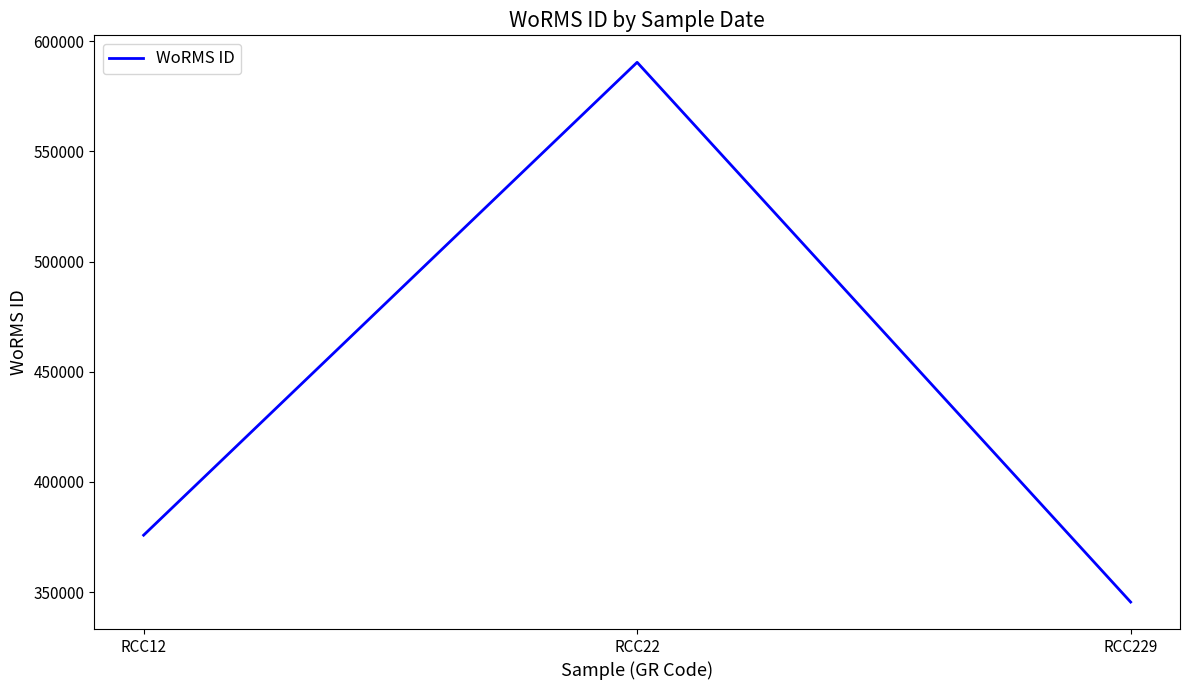

True or false: the data shows 375856 at RCC12.

True